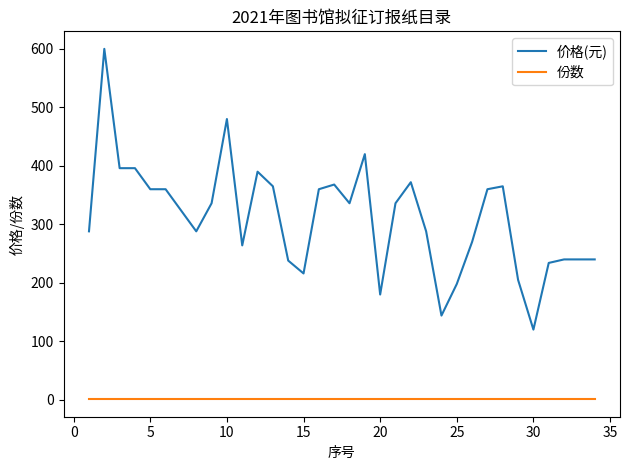

Which series has the largest range (max minus min)?

价格(元)